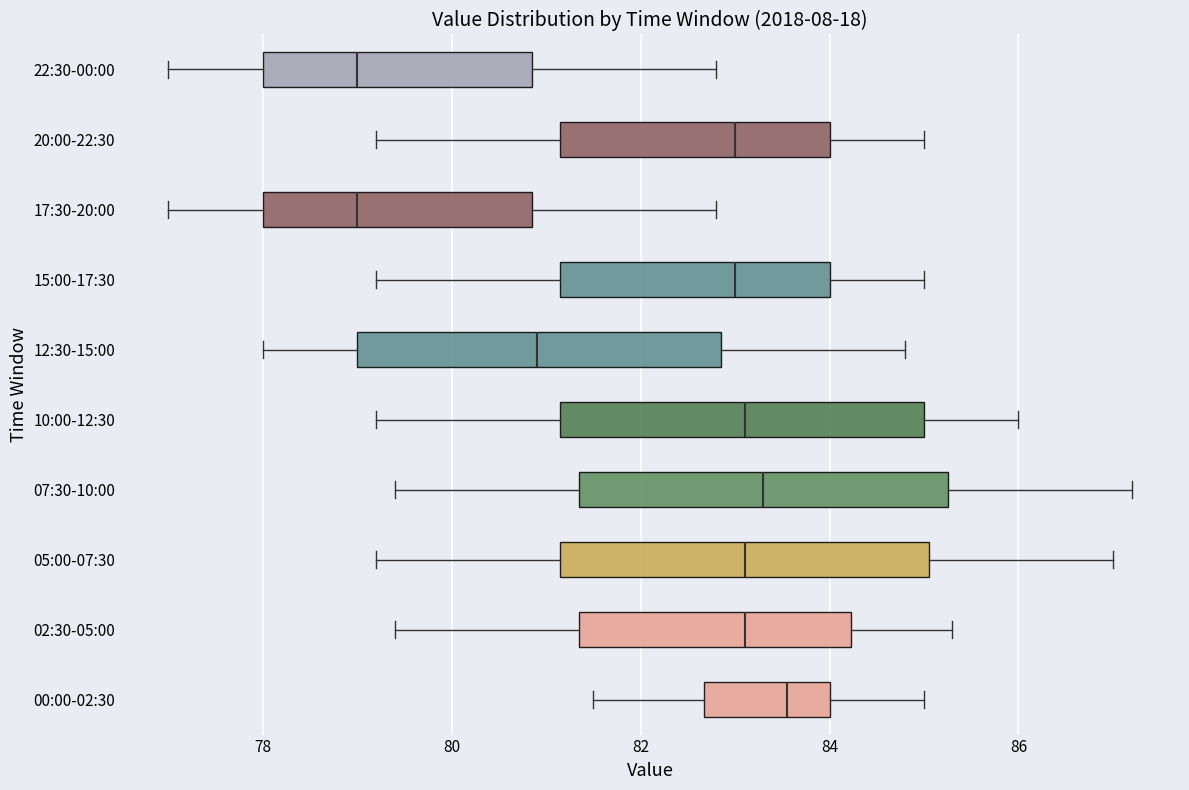

Which box's median line is the furthest to the right?

00:00-02:30